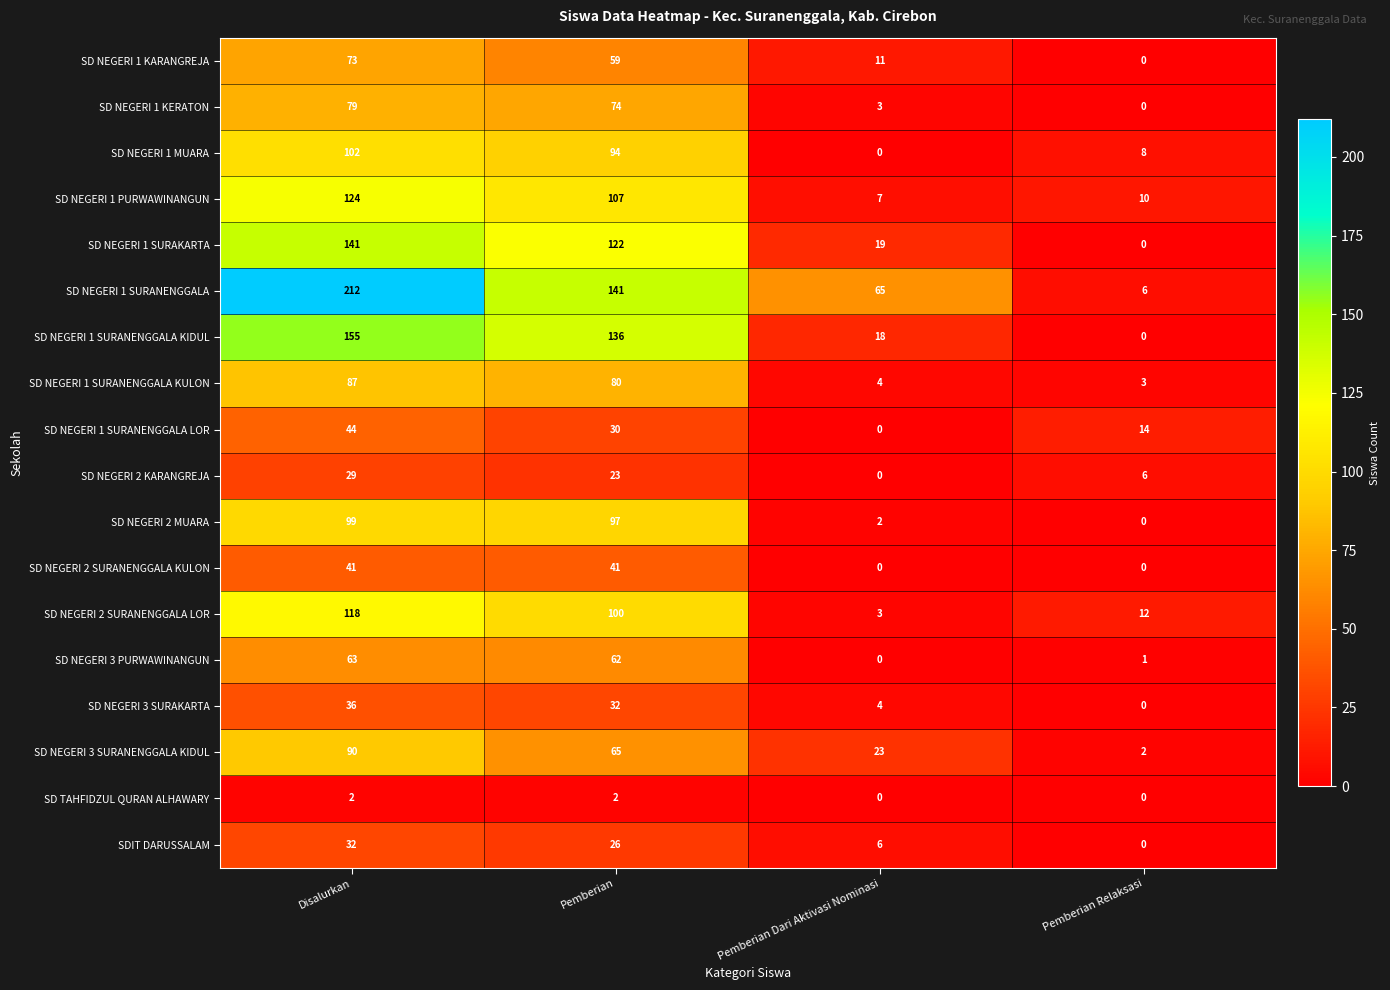

What is the difference between the SD NEGERI 1 SURANENGGALA LOR values at Pemberian Relaksasi and Pemberian?

16